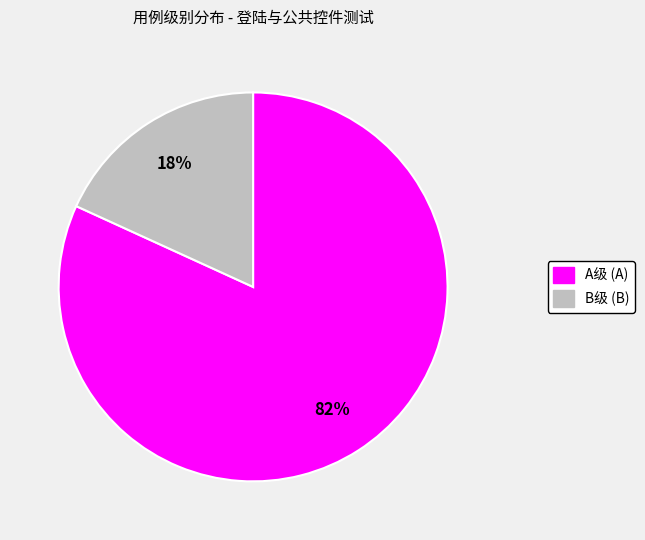

To the nearest percent, what is the difference between the largest and smallest slice percentages?

64%